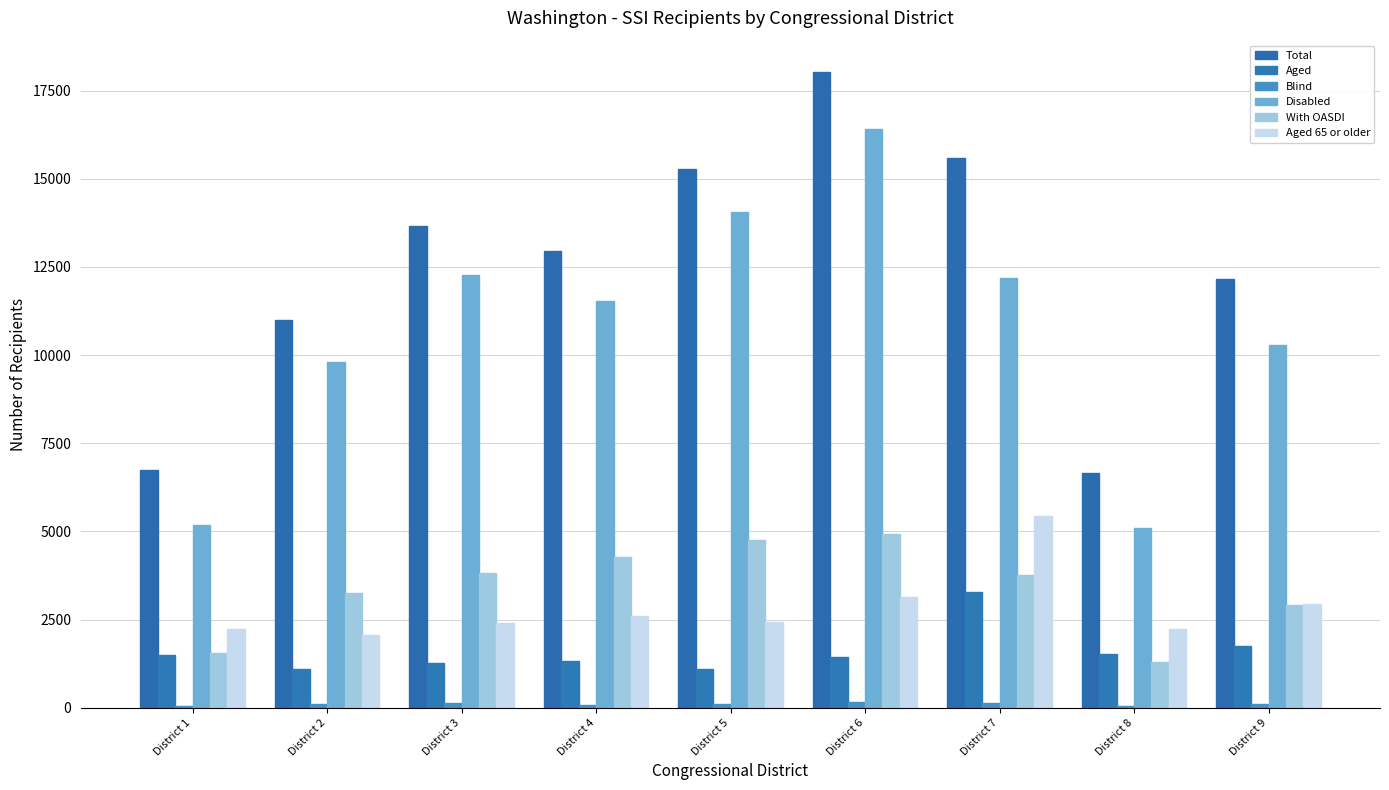

True or false: With OASDI has a value of 5629 at District 7.

False